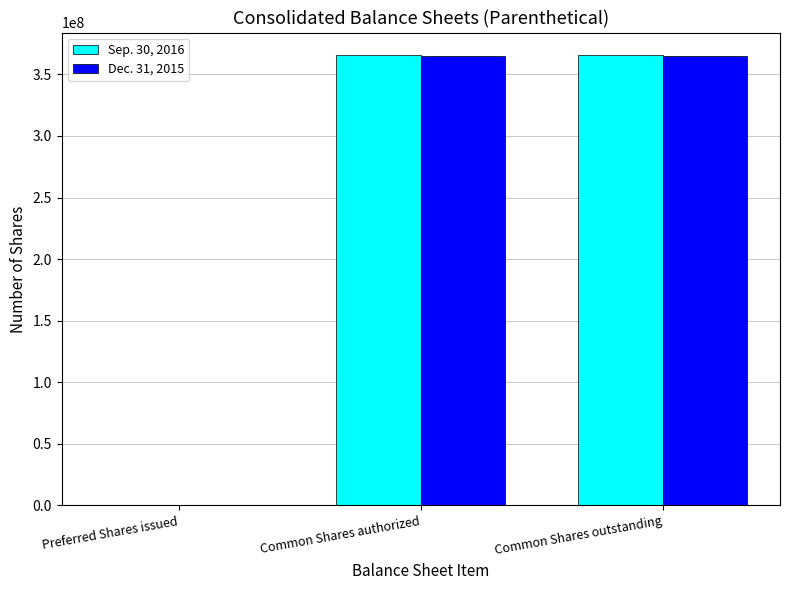

Which series has the widest spread of values?

Sep. 30, 2016